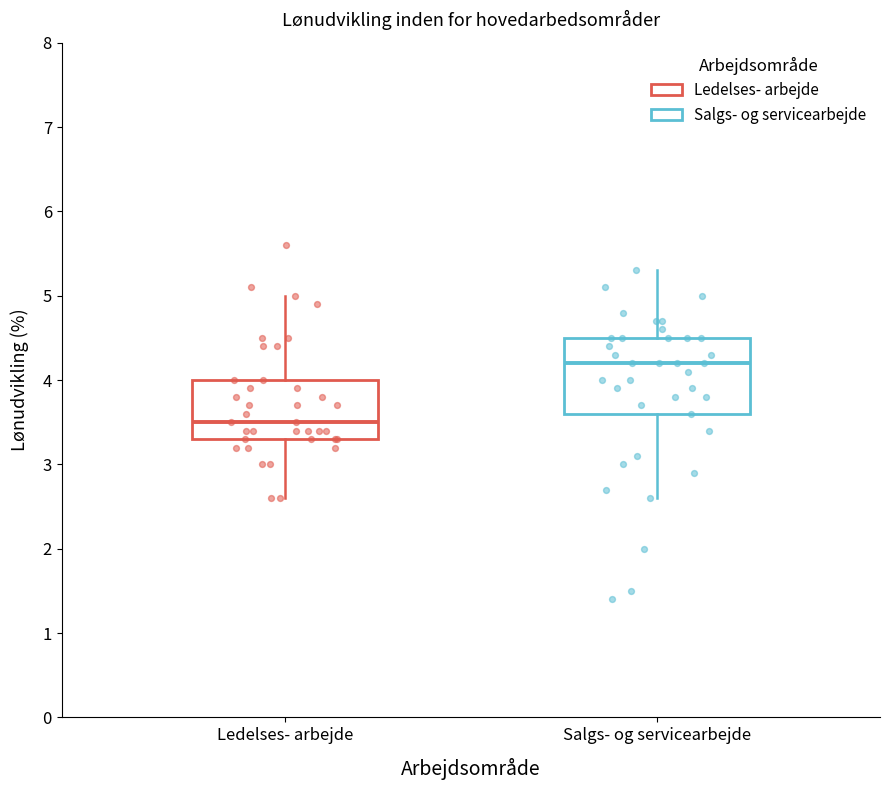

Which box's median line is the lowest?

Ledelses- arbejde